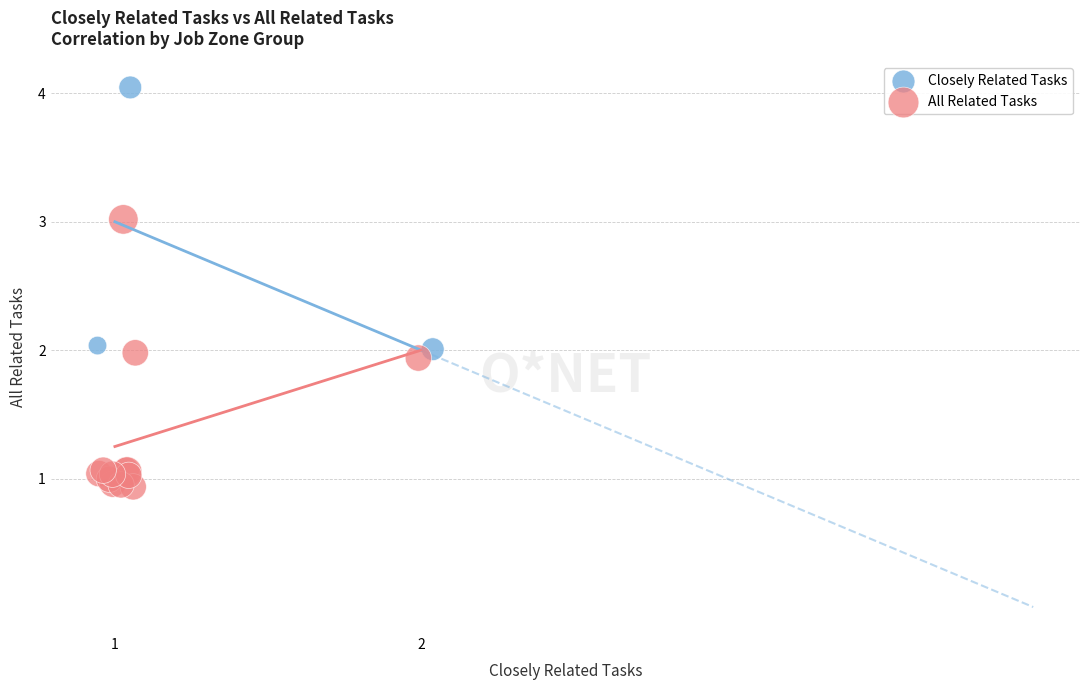

What are all the series names shown in the legend?

Closely Related Tasks, All Related Tasks